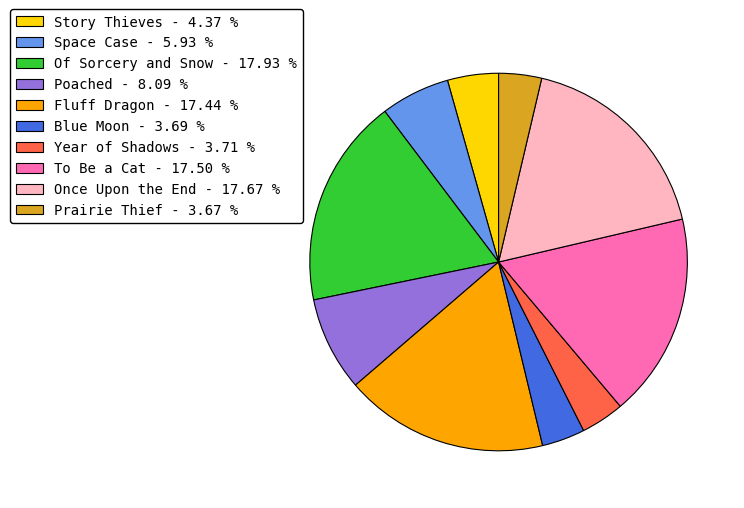

Do Of Sorcery and Snow and To Be a Cat together represent more than half of the pie?

No